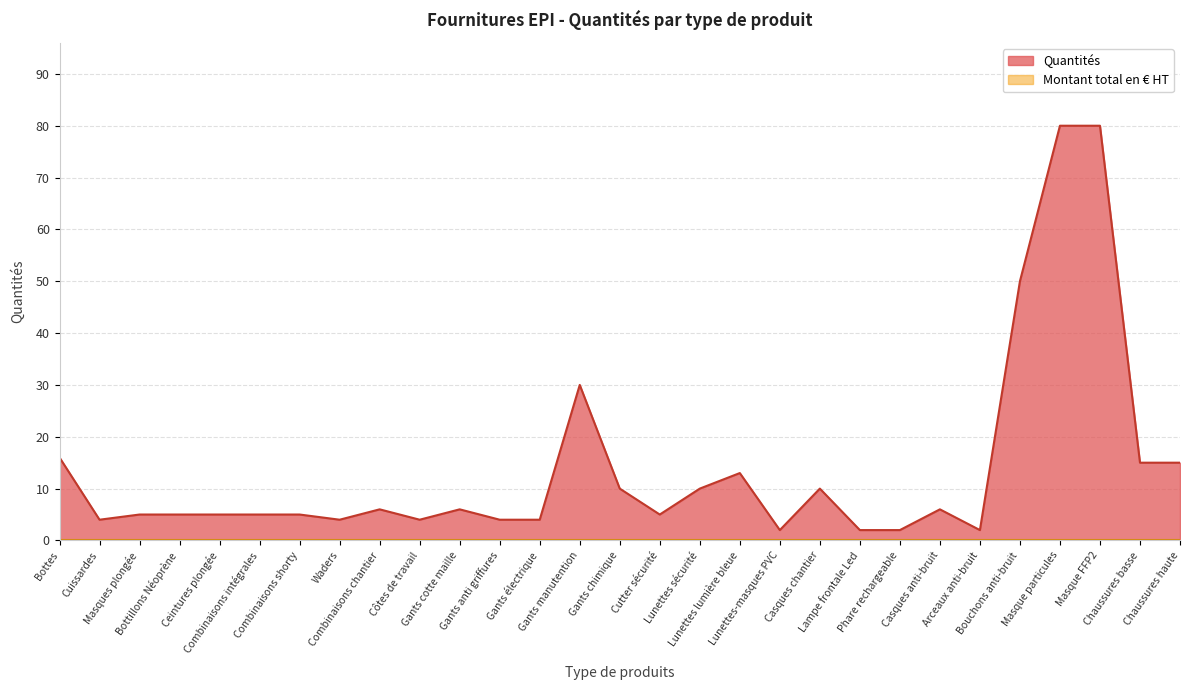

Reading left to right, extract all data points from this chart.

16	4	5	5	5	5	5	4	6	4	6	4	4	30	10	5	10	13	2	10	2	2	6	2	50	80	80	15	15